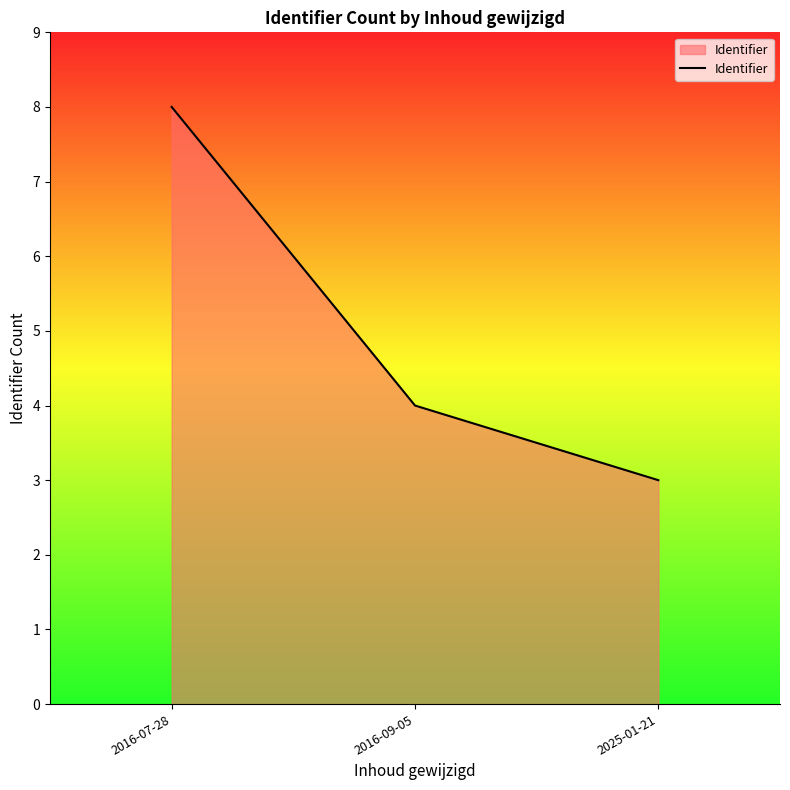

Is it true that the value at 2016-07-28 is 13?

False